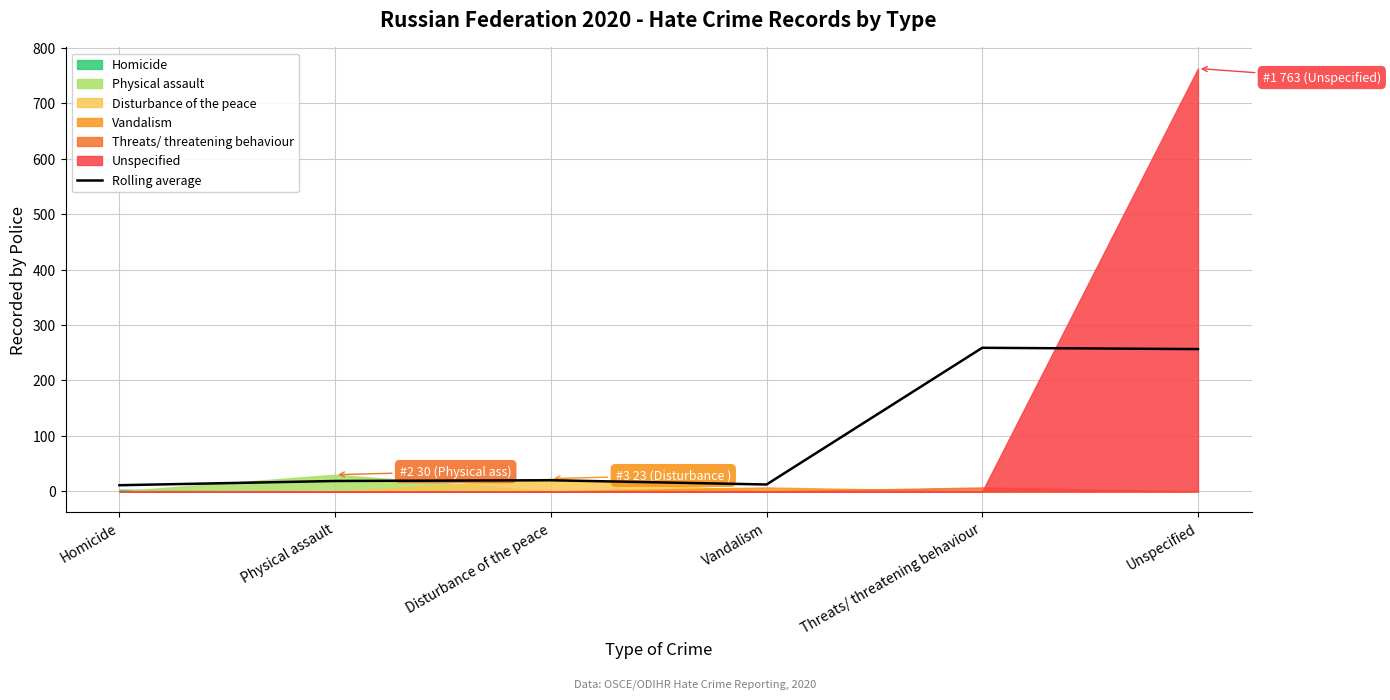

Is it true that the value at Vandalism is 16.4?

False